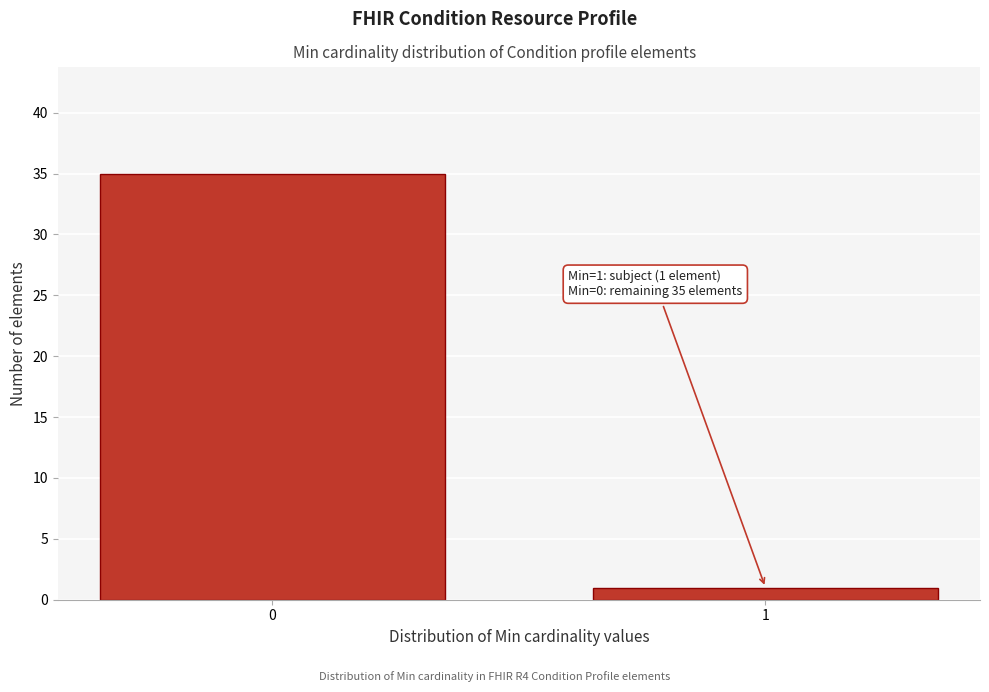

Reading left to right, extract all data points from this chart.

0=35	1=1